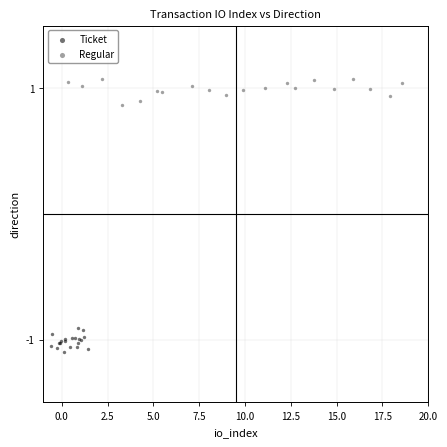

Which series contains the highest Y value?

Regular